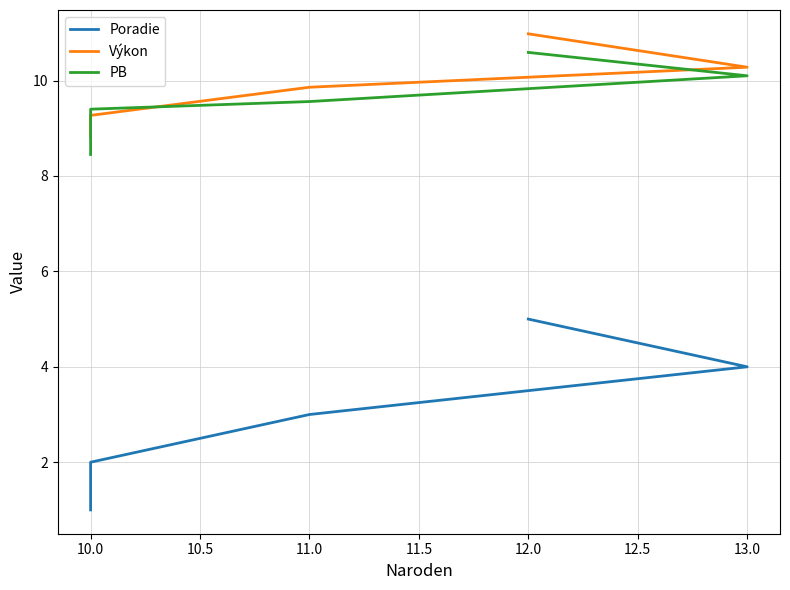

What is the difference between the Poradie values at 13.0 and 11.0?

1.0